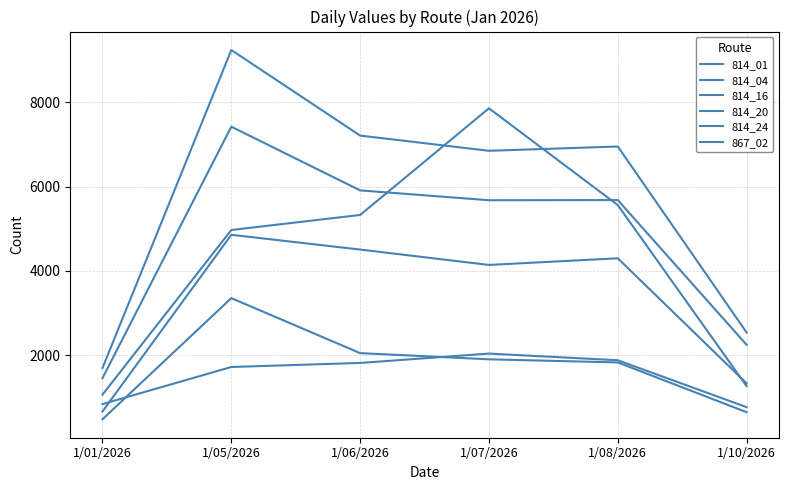

What is the highest value of the 814_20 series?

7857